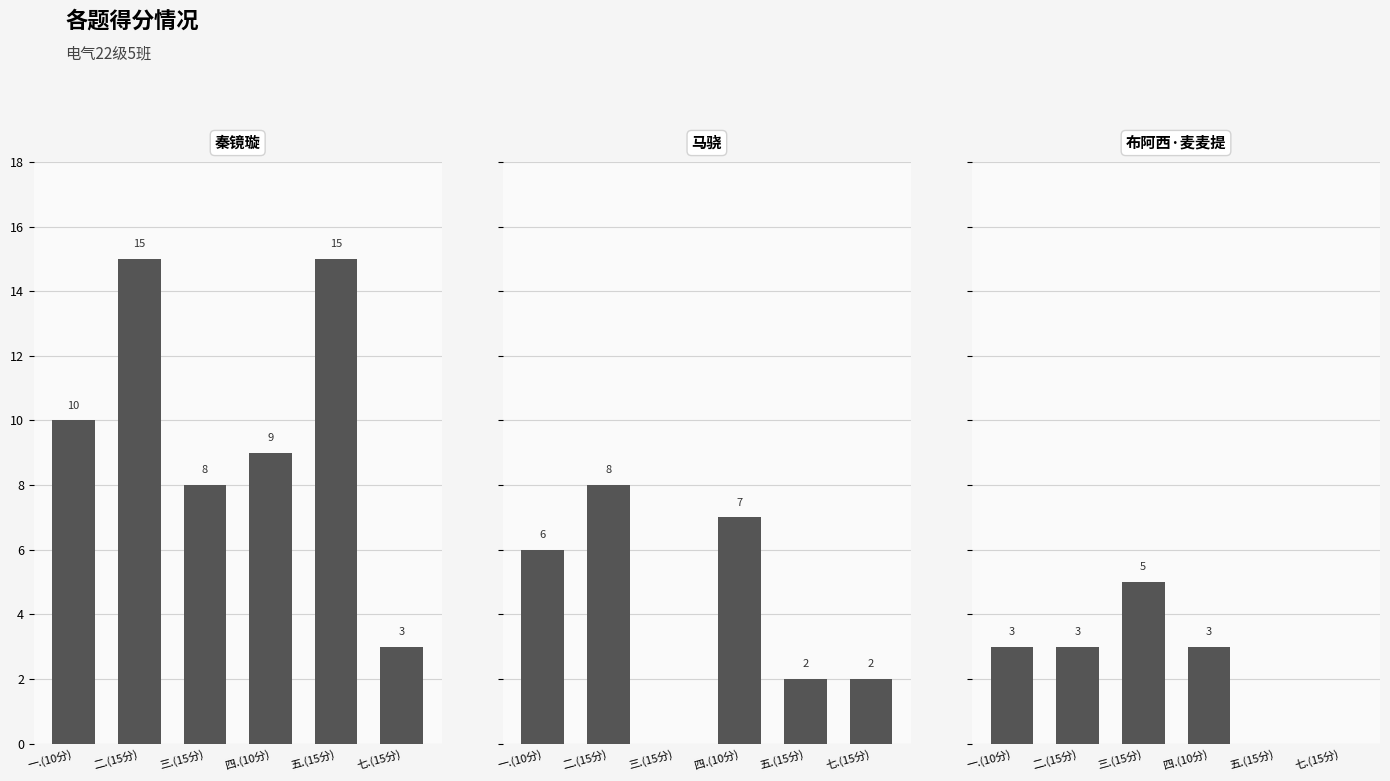

What is the label of the 3rd bar from the left?

三.(15分)